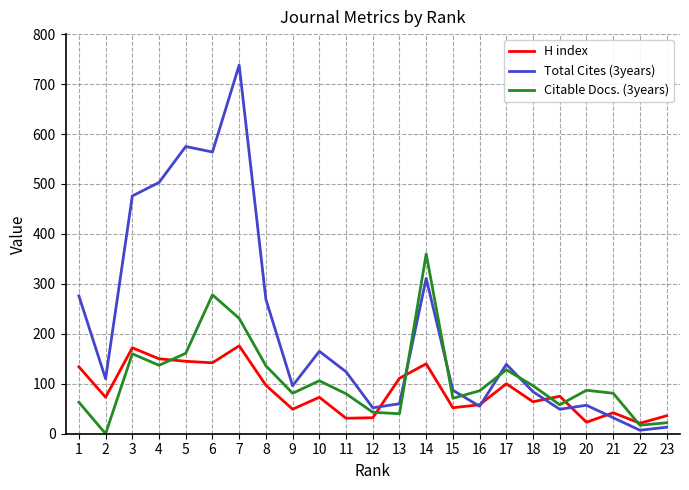

Which series ends up on top after the final intersection of Total Cites (3years) and Citable Docs. (3years)?

Citable Docs. (3years)